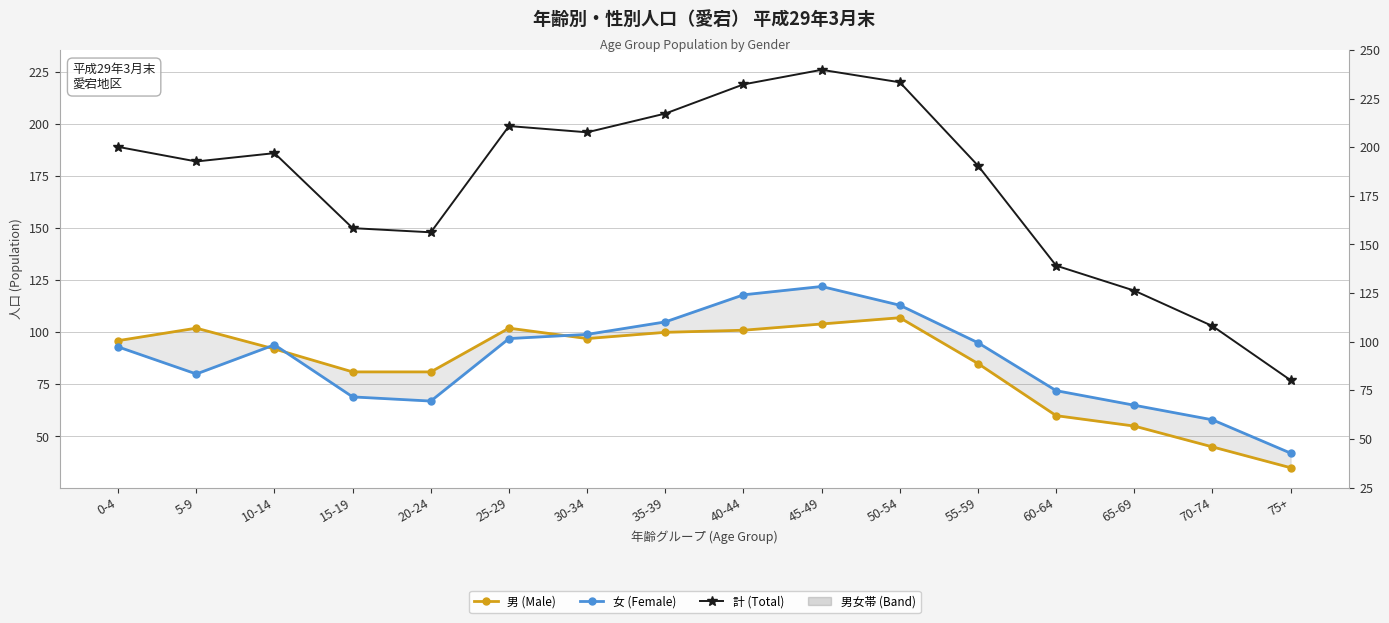

Where is the first local minimum for 男 (Male)?

30-34